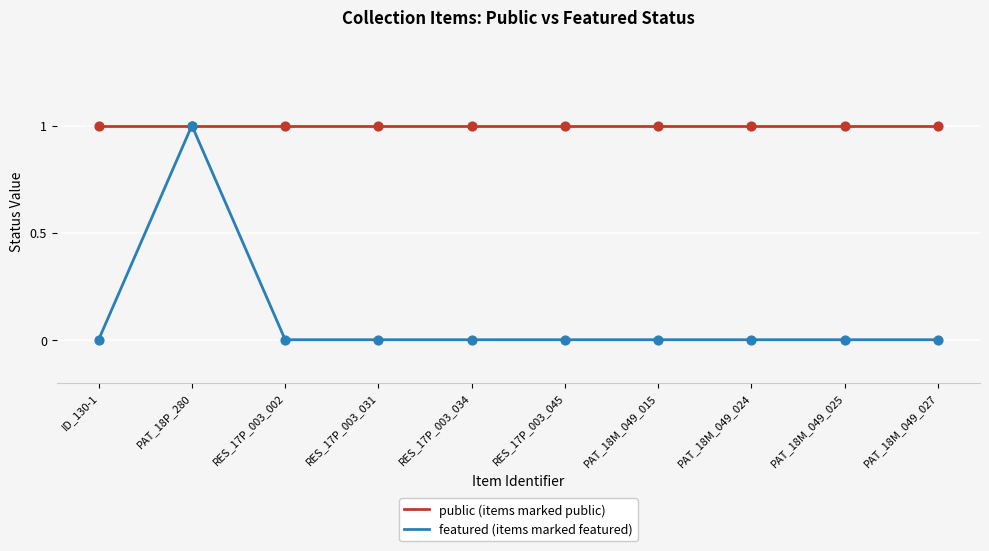

What is the change in value from PAT_18P_280 to PAT_18M_049_015?

-1